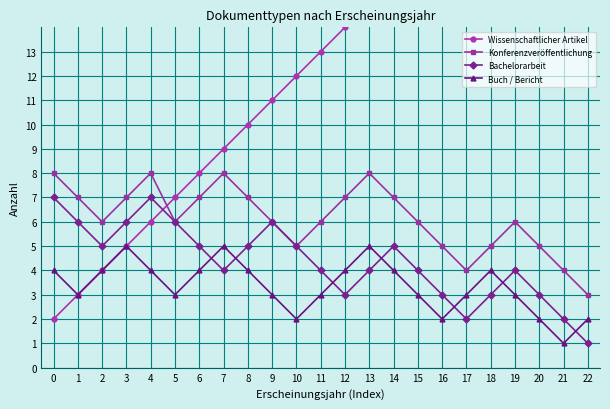

Is this an area chart (filled region under the line)?

No